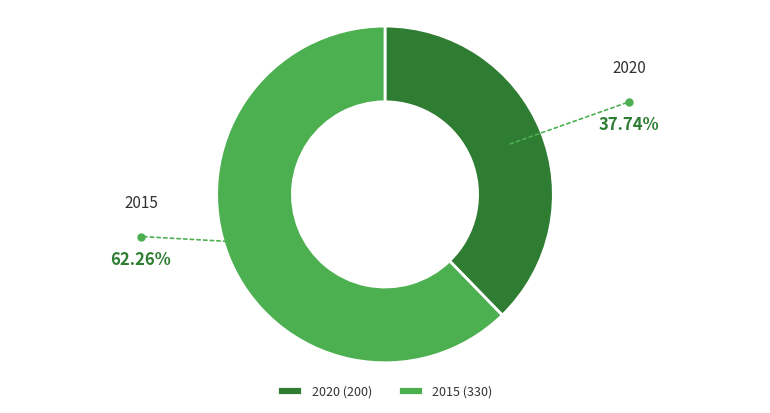

Which has a higher value, 2020 or 2015?

2015